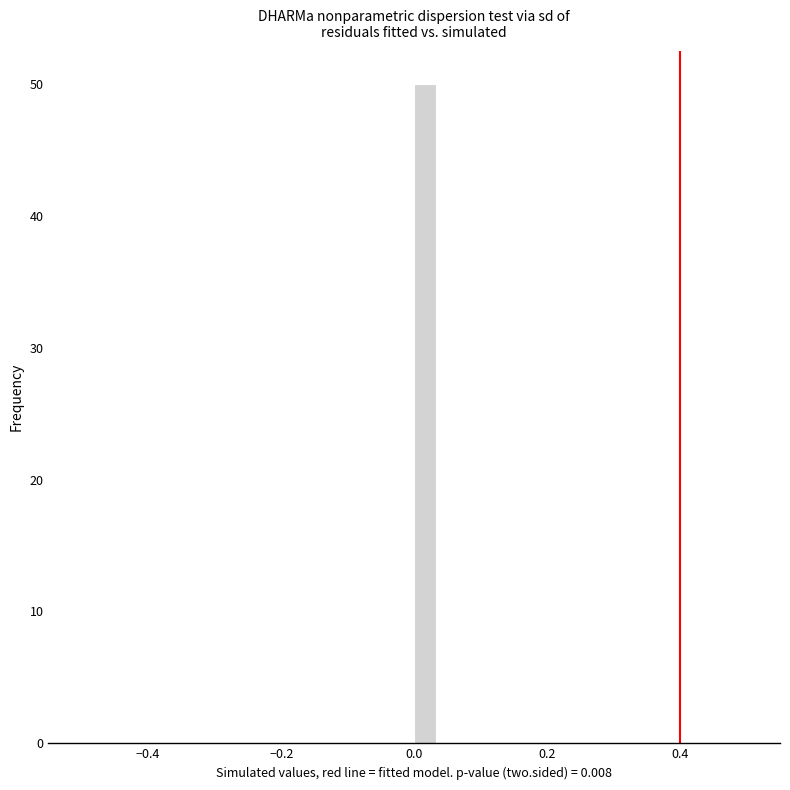

Read against the x-axis, roughly where is the centre of the tallest bar?

0.02